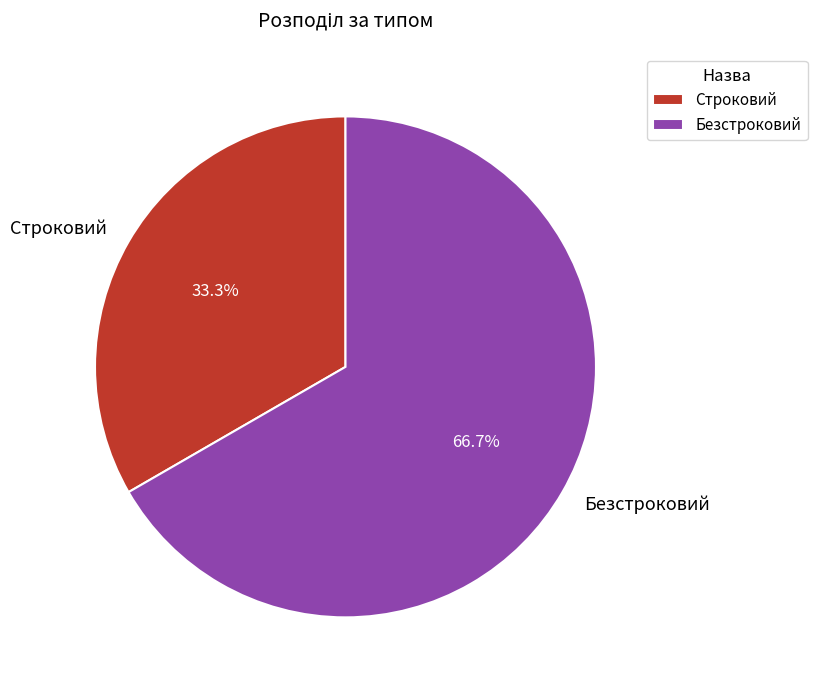

Combined, what portion of the pie is Безстроковий and Строковий?

100.0%